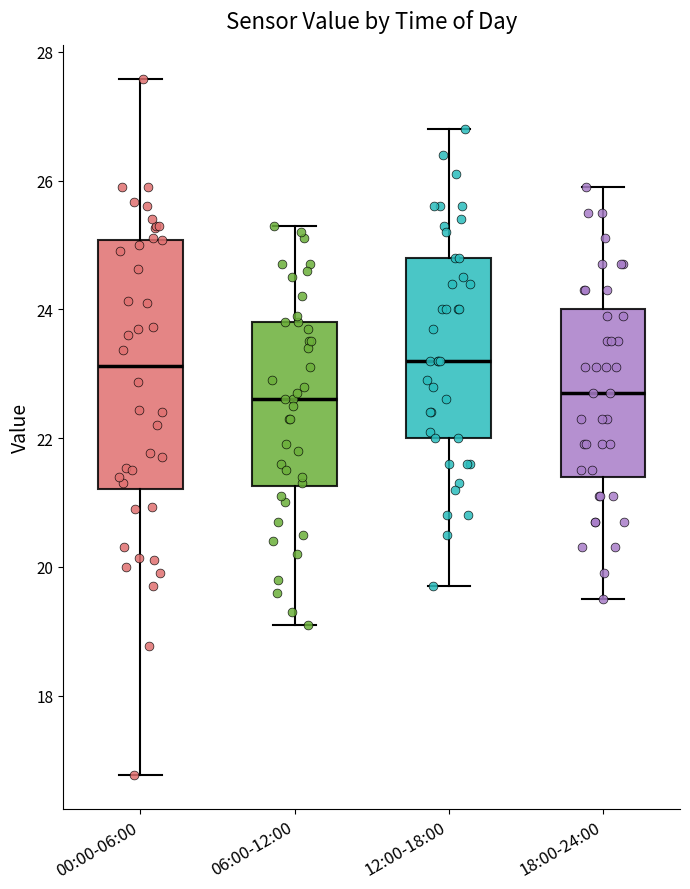

Reading left to right, read every box against the y-axis: the position of its median line, the range the box covers, and the ends of its whiskers. The values are not printed on the chart, so give them approximately, as read against the axis.

00:00-06:00: median 23.2, box 21.2 to 25.0, whiskers 16.8 to 27.6
06:00-12:00: median 22.6, box 21.2 to 23.8, whiskers 19.2 to 25.4
12:00-18:00: median 23.2, box 22.0 to 24.8, whiskers 19.8 to 26.8
18:00-24:00: median 22.8, box 21.4 to 24.0, whiskers 19.6 to 26.0